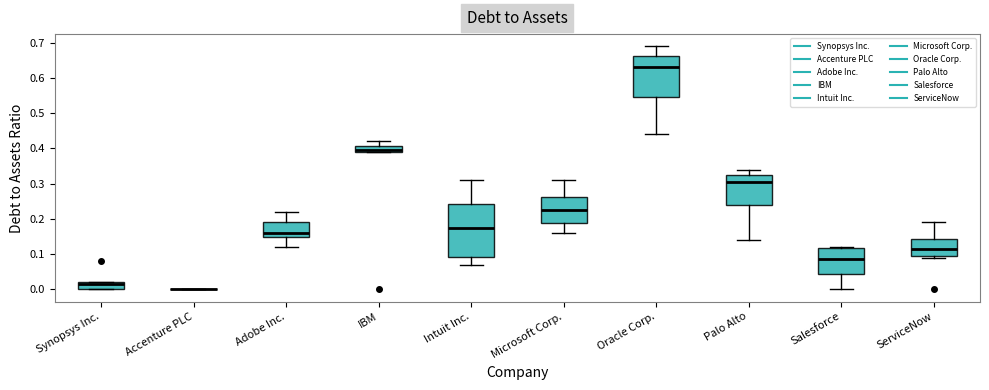

Comparing the boxes themselves (not the whiskers), which one is the tallest?

Intuit Inc.